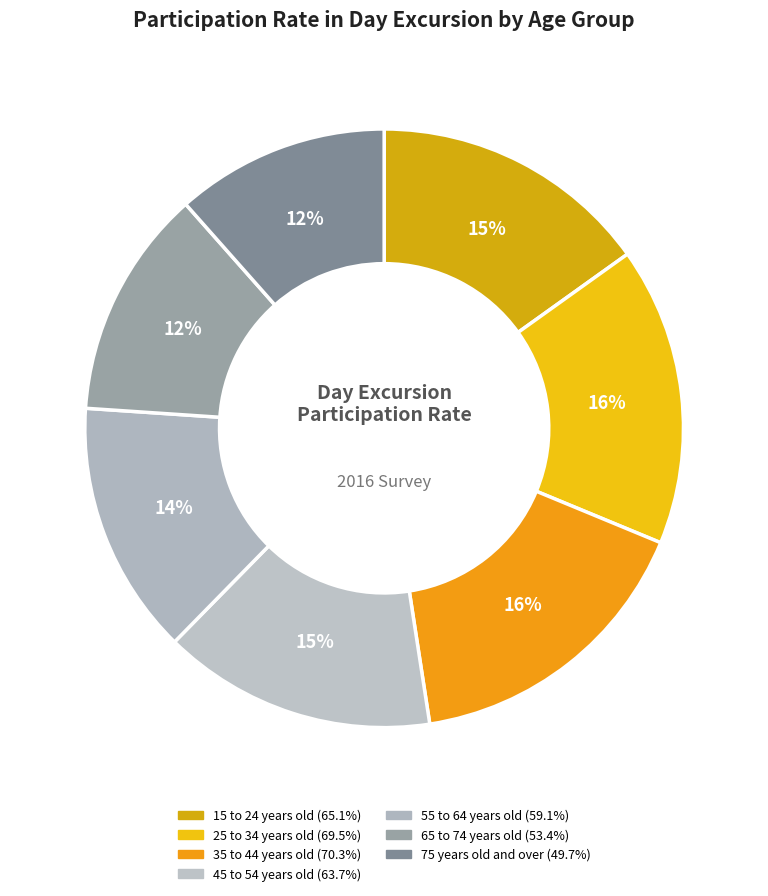

Does 35 to 44 years old represent more than half of the total?

No